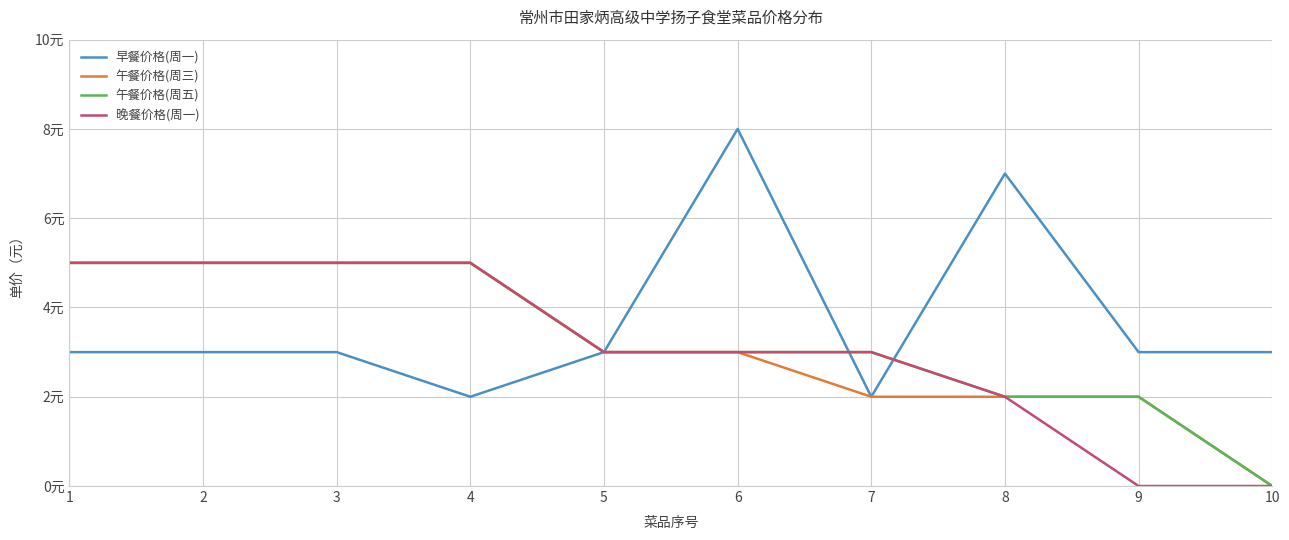

True or false: 午餐价格(周三) and 晚餐价格(周一) cross at least once.

False